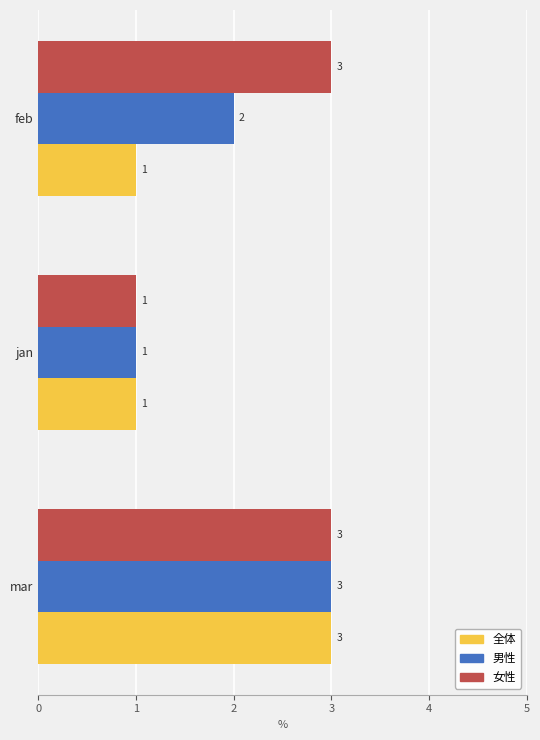

Which series has the largest total across all categories?

女性